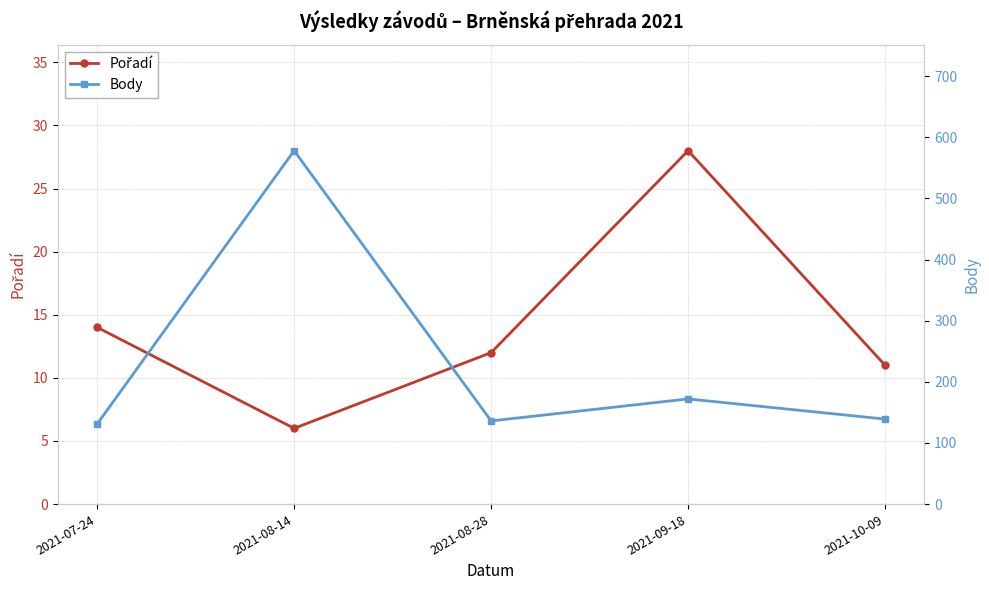

How many data points in Body are less than 139?

2